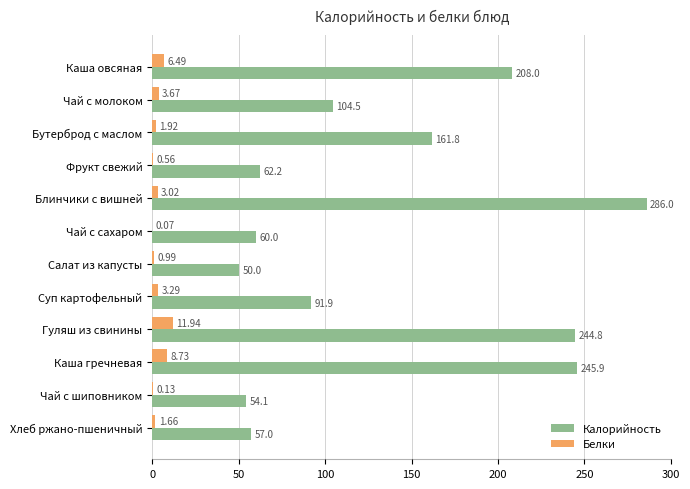

At which label is Белки closest to 6?

Каша овсяная